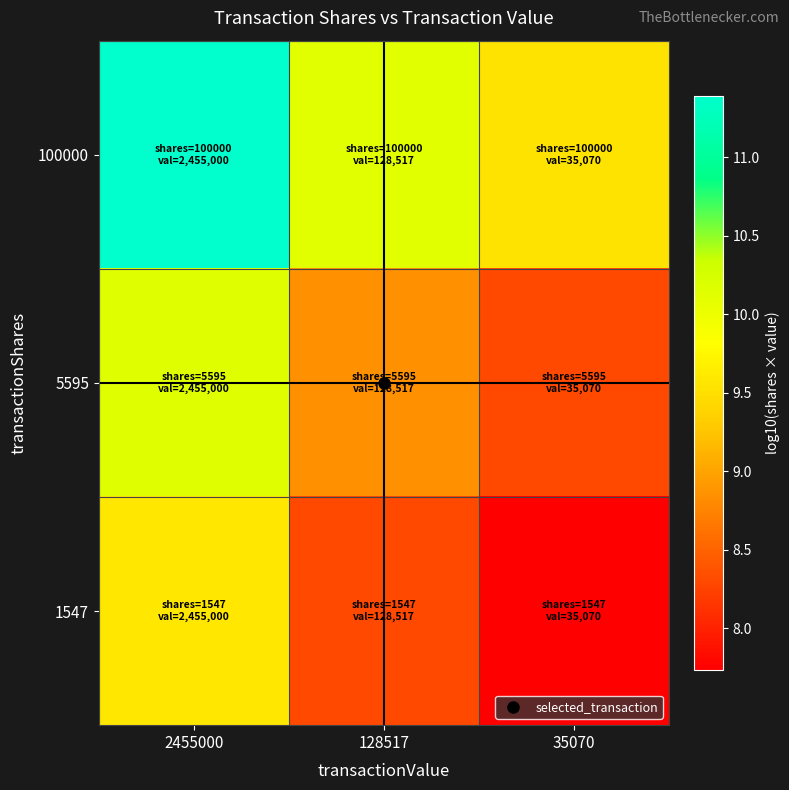

Rank the series by their average value, from lowest to highest.

1547, 5595, 100000